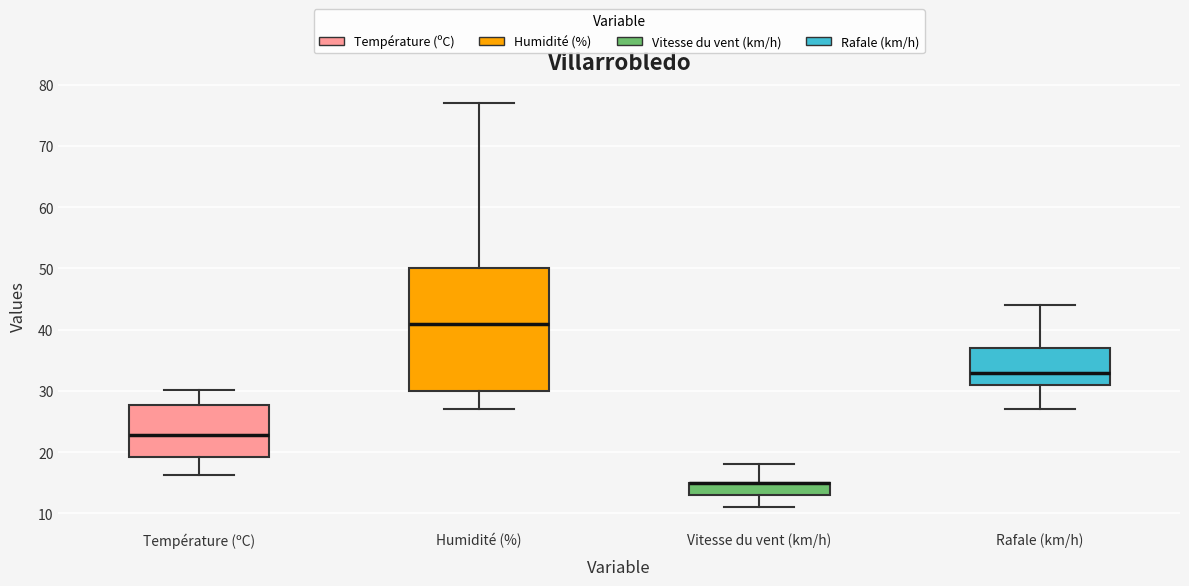

Reading left to right, read every box against the y-axis: the position of its median line, the range the box covers, and the ends of its whiskers. The values are not printed on the chart, so give them approximately, as read against the axis.

Température (ºC): median 23, box 19 to 28, whiskers 16 to 30
Humidité (%): median 41, box 30 to 50, whiskers 27 to 77
Vitesse du vent (km/h): median 15 (drawn on the box's upper edge), box 13 to 15, whiskers 11 to 18
Rafale (km/h): median 33, box 31 to 37, whiskers 27 to 44